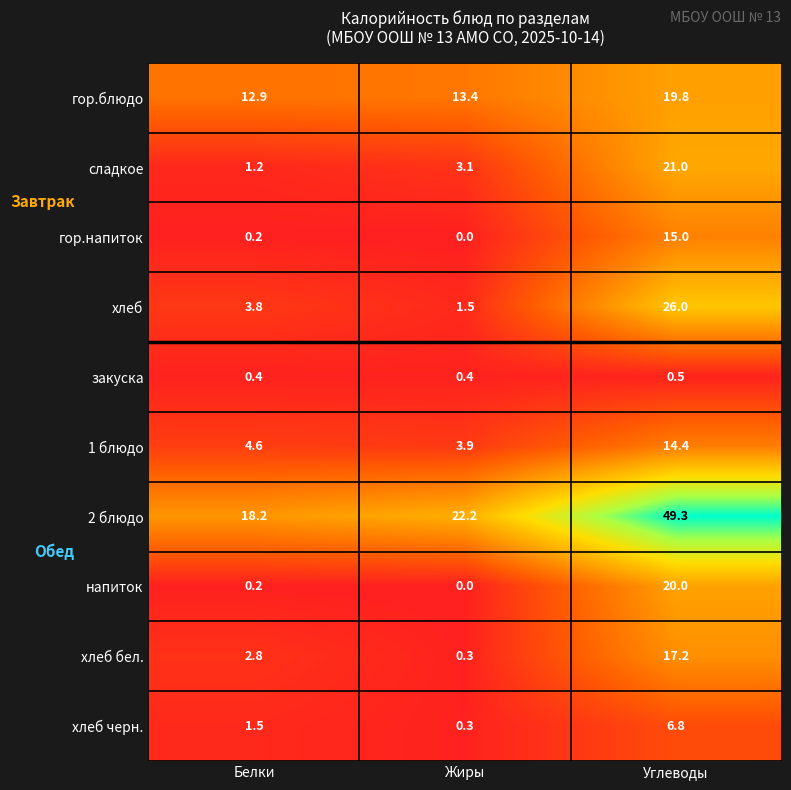

What is the difference between the maximum and minimum values in the гор.блюдо series?

6.9